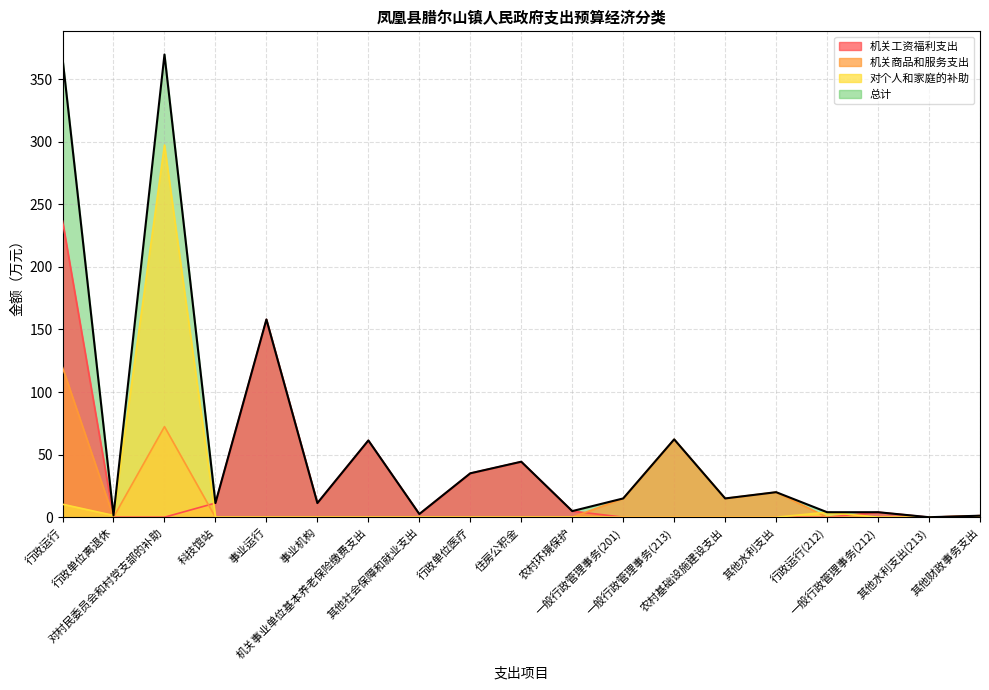

What is the difference between the 总计 values at 其他社会保障和就业支出 and 农村基础设施建设支出?

12.5